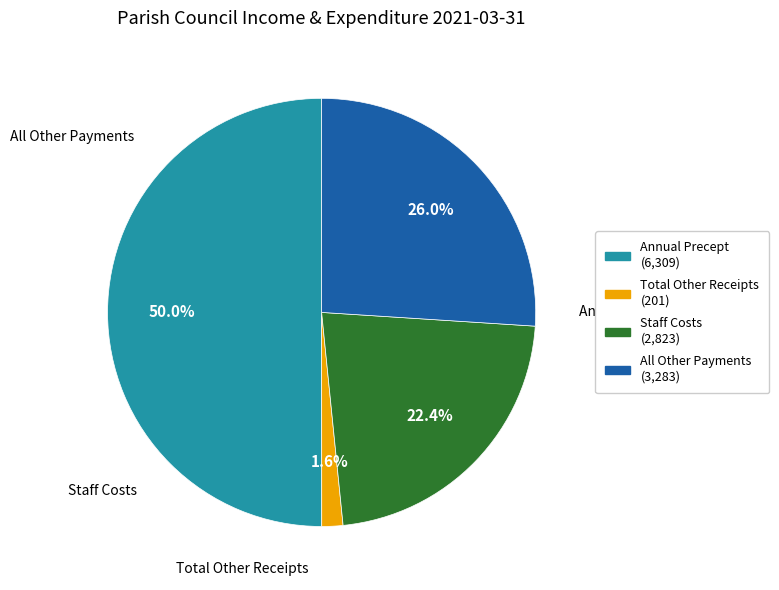

True or false: Total Other Receipts accounts for 17% of the total.

False